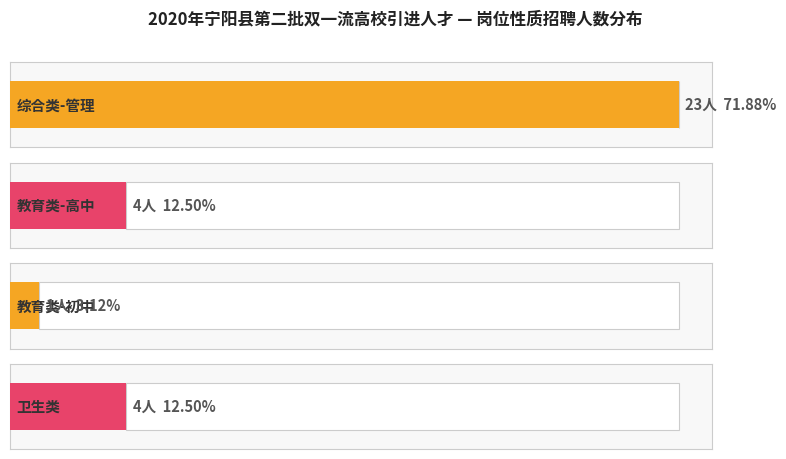

Is it true that 管理 equals 23 at 管理?

True